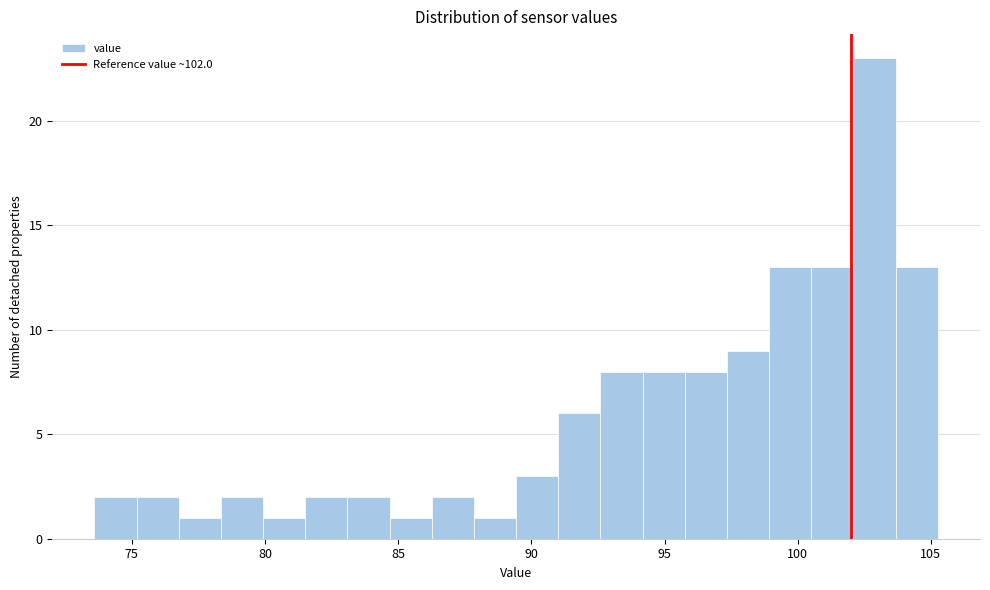

Around what value on the x-axis is the tallest bar? Give the approximate position of its centre, as read against the axis.

103.0